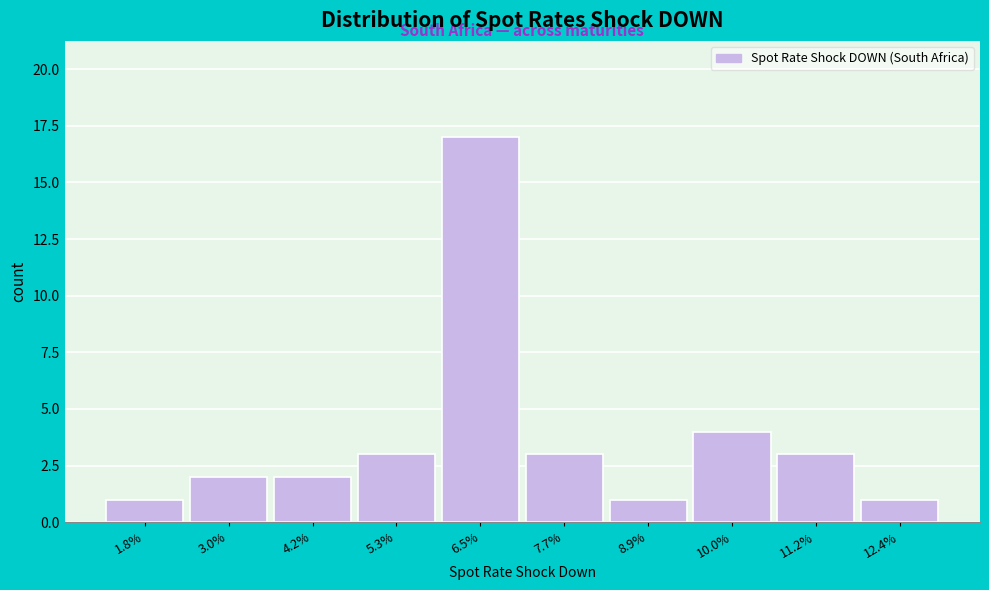

Reading left to right, extract all data points from this chart.

1.8%=1	3.0%=2	4.2%=2	5.3%=3	6.5%=17	7.7%=3	8.9%=1	10.0%=4	11.2%=3	12.4%=1